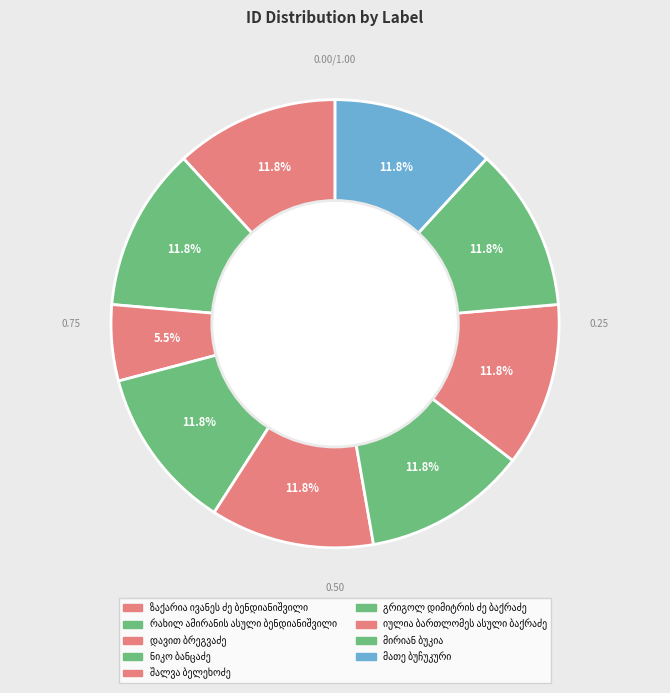

Which has a higher value, დავით ბრეგვაძე or გრიგოლ დიმიტრის ძე ბაქრაძე?

გრიგოლ დიმიტრის ძე ბაქრაძე